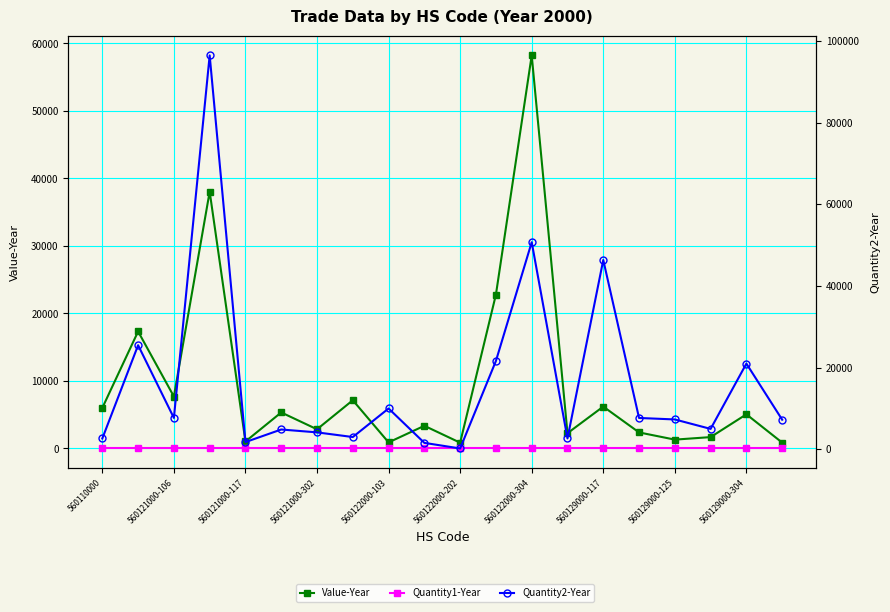

Which series ends up on top after the final intersection of Quantity2-Year and Value-Year?

Quantity2-Year